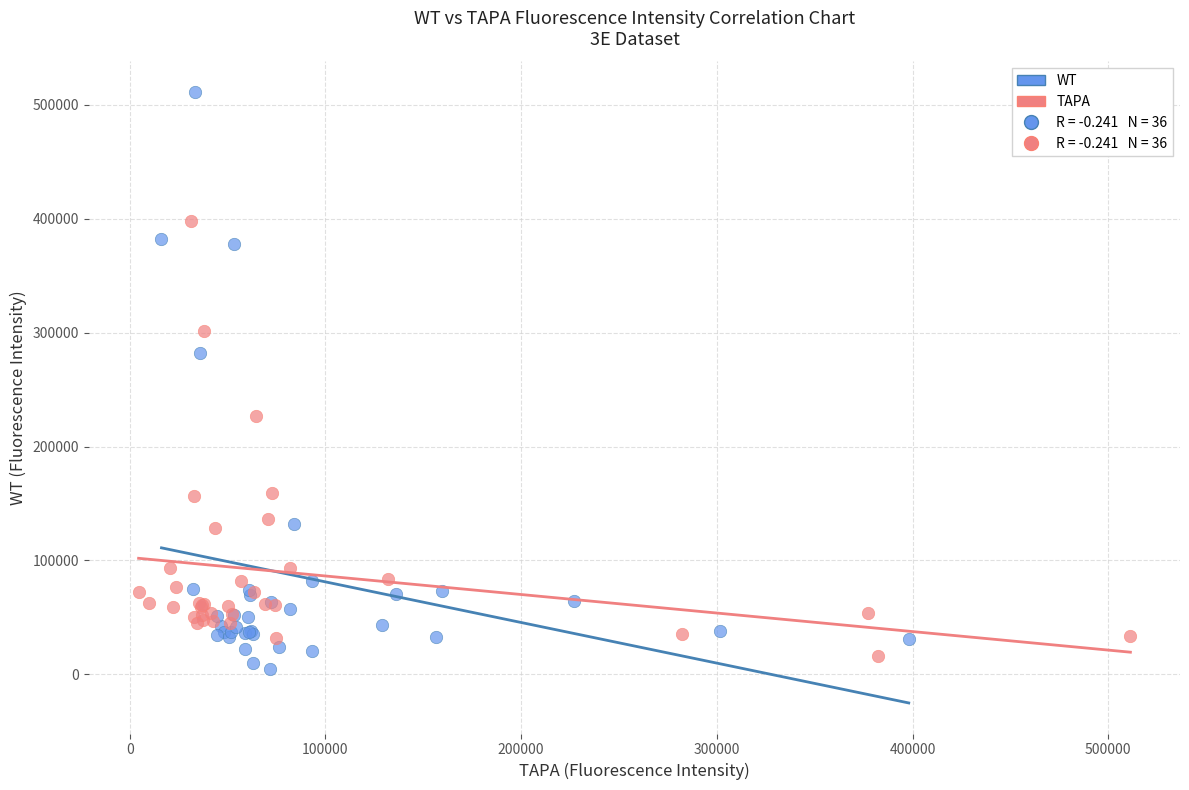

Which series has the widest spread of Y values?

WT